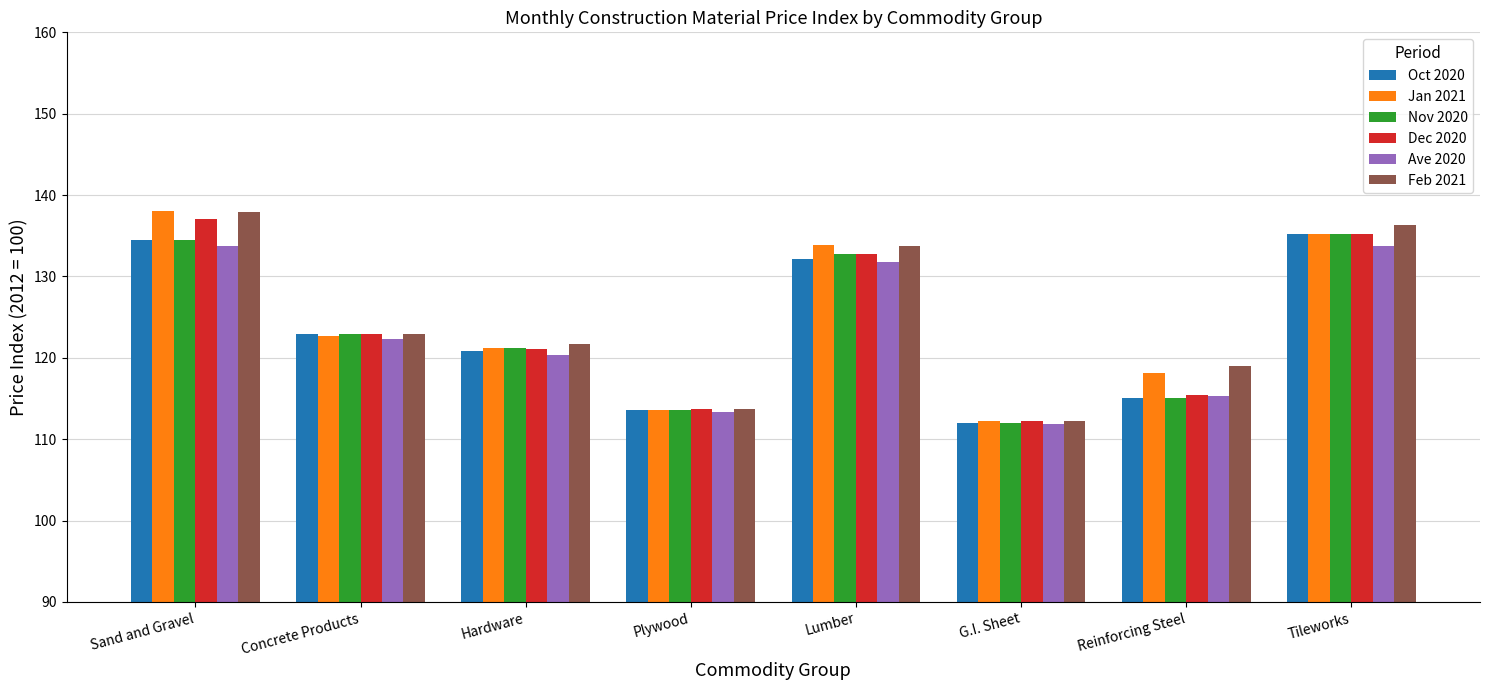

True or false: Feb 2021 has a value of 136.3 at Tileworks.

True